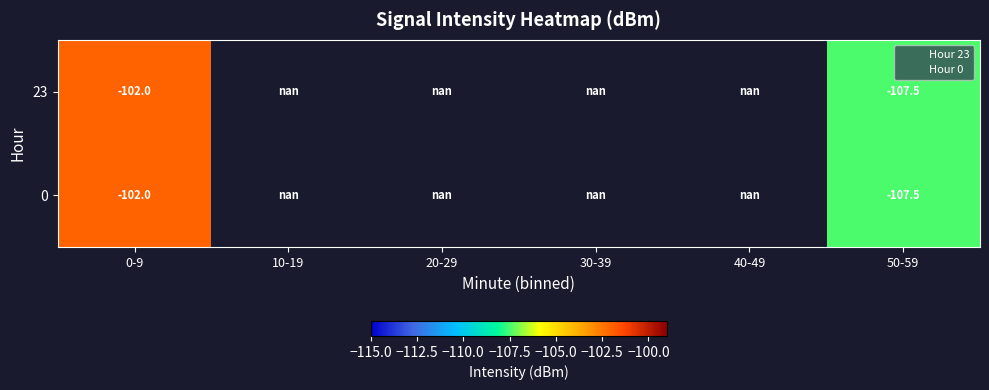

What is the lowest value of the 23 series?

-107.5